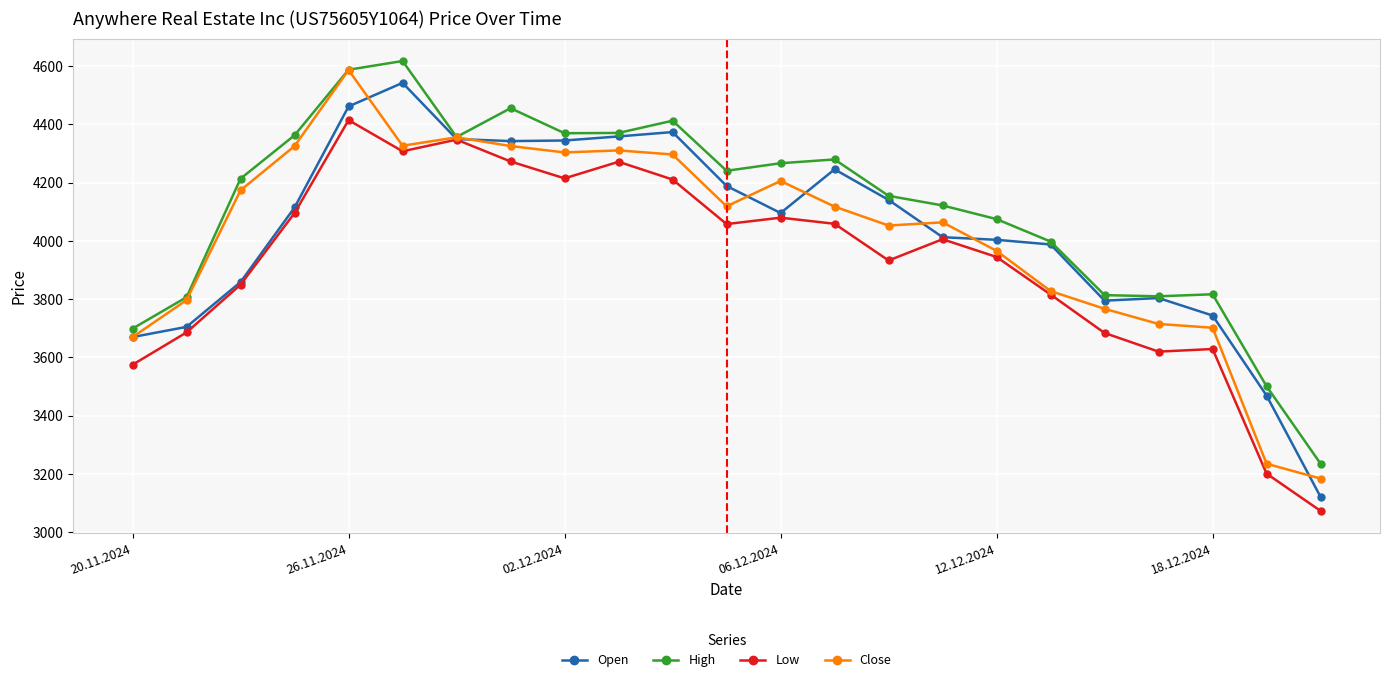

Which series has the largest range (max minus min)?

Open